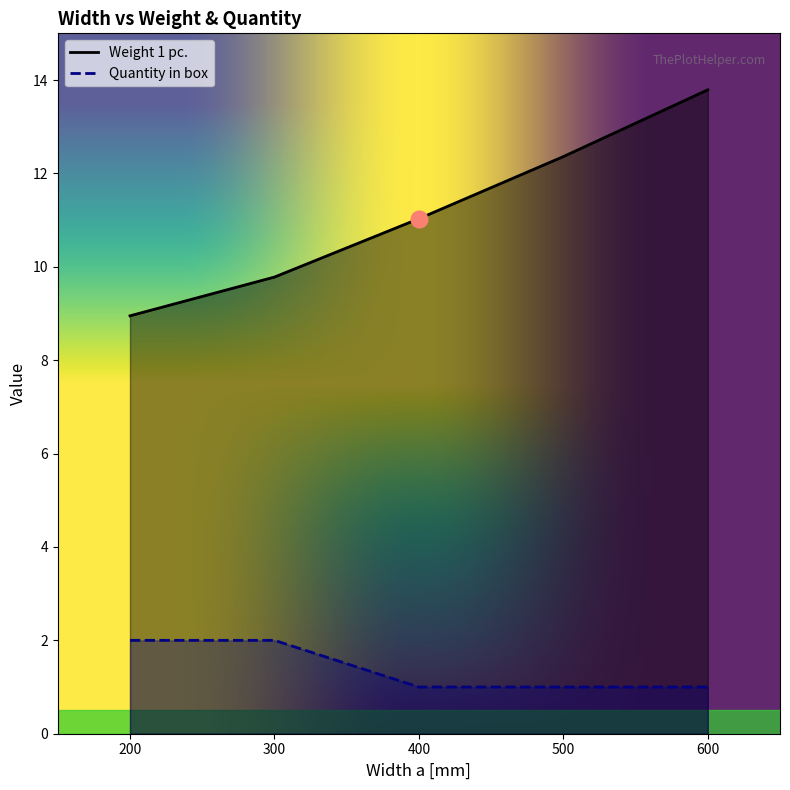

Which series has the largest total across all categories?

Weight 1 pc.